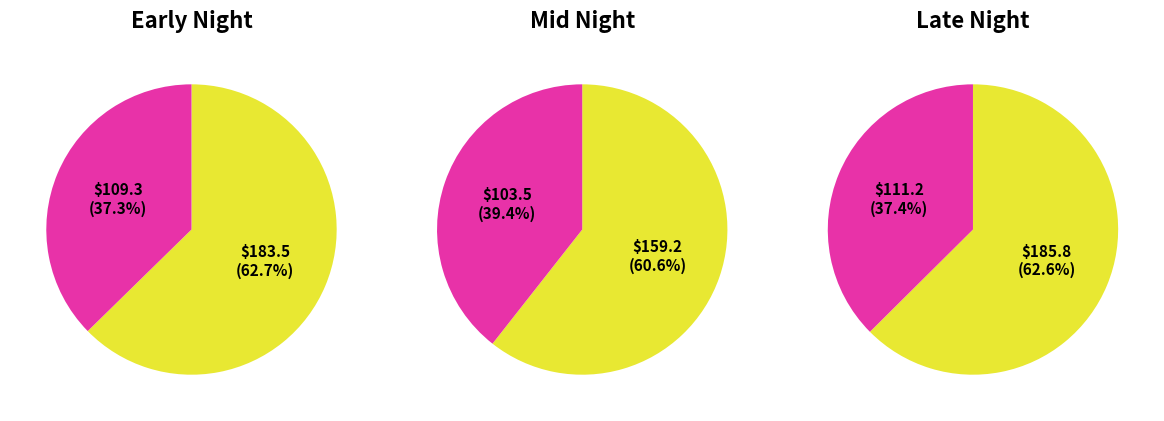

Is it true that 26 is 1% of the pie?

False